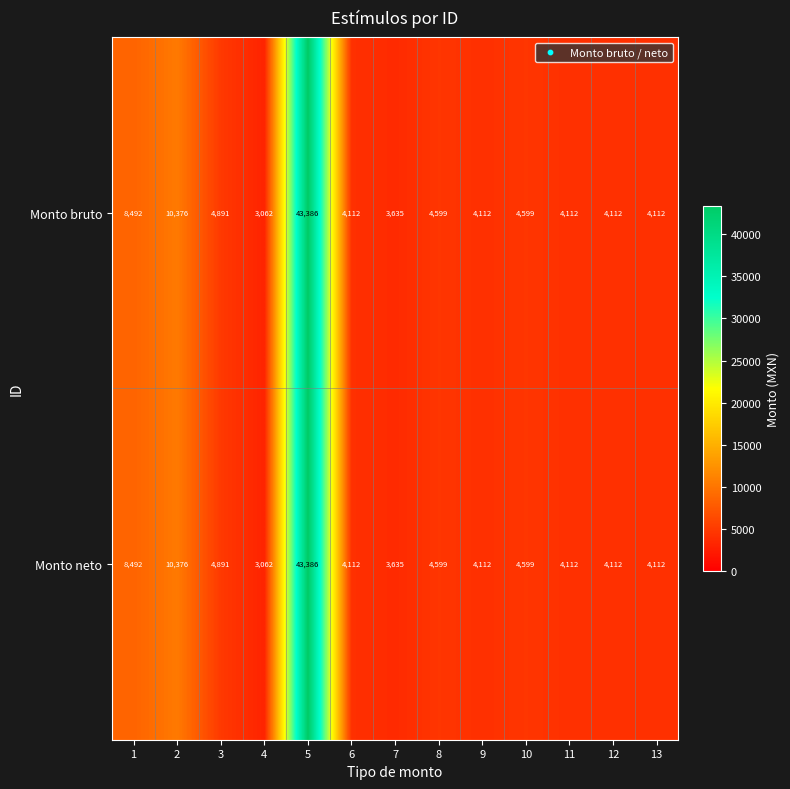

At which category is the sum across all series the highest?

5